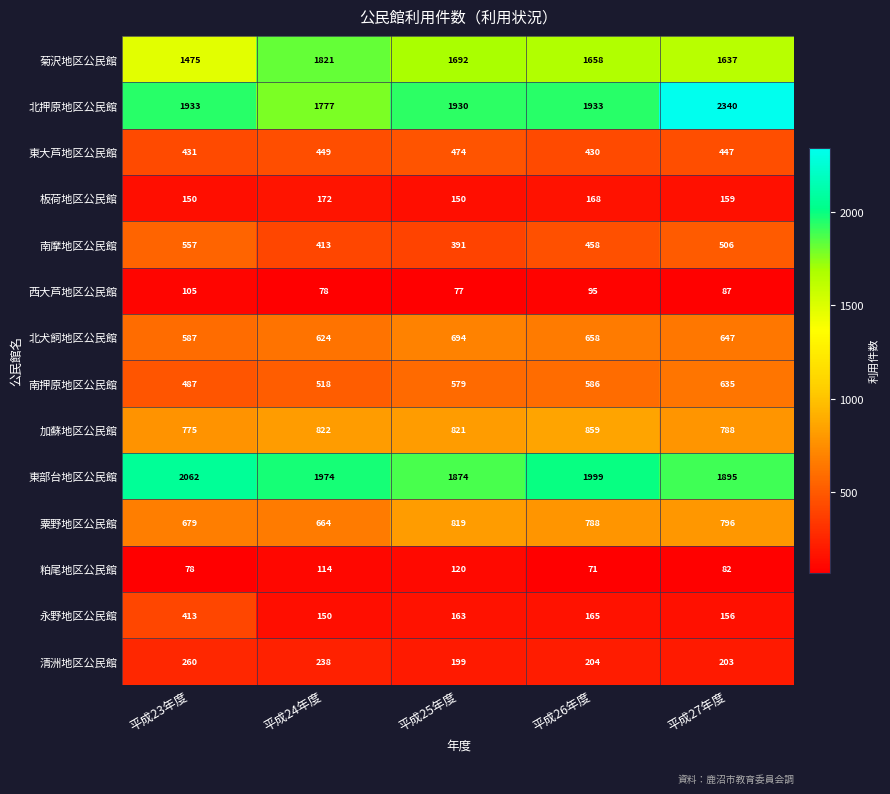

True or false: 板荷地区公民館 has a value of 150 at 平成23年度.

True